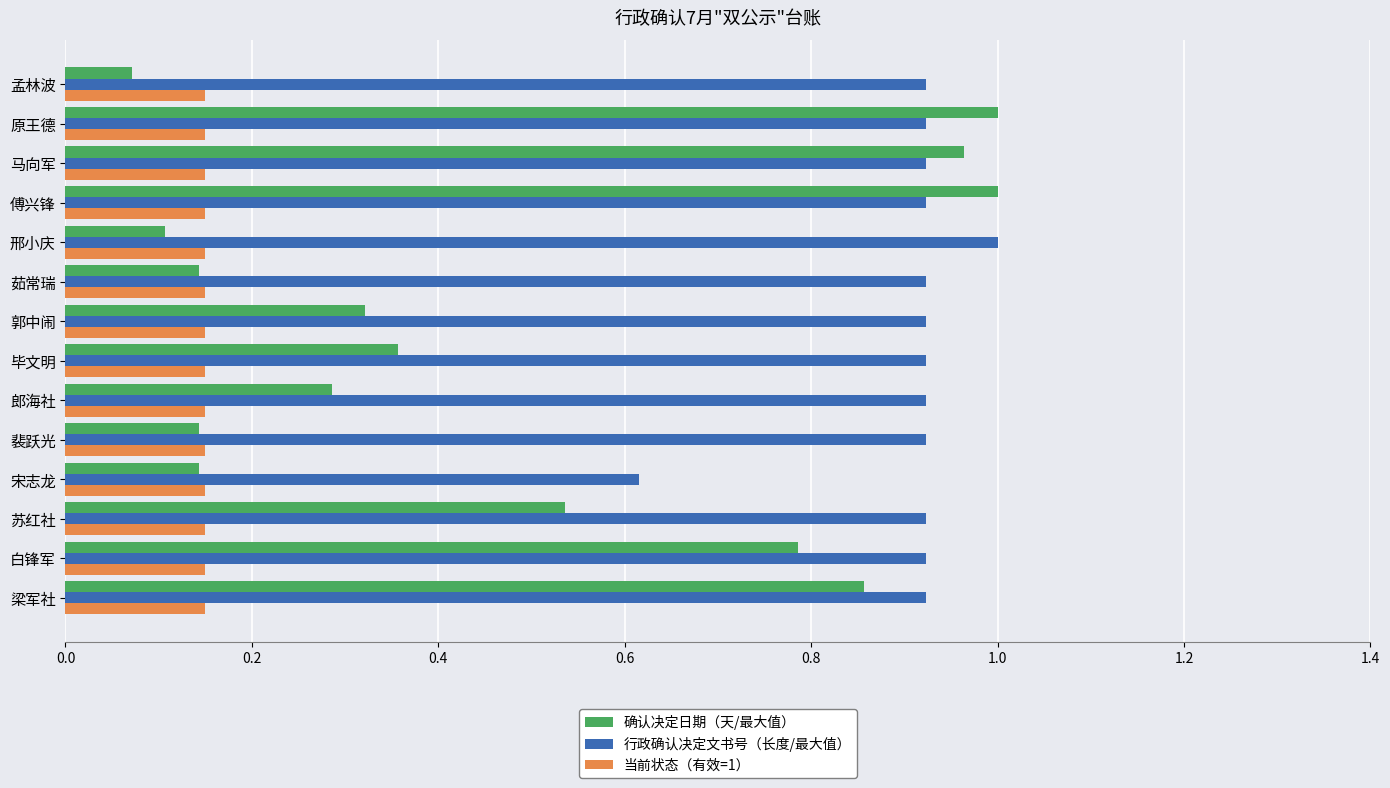

Which series has the largest range (max minus min)?

确认决定日期（天/最大值）